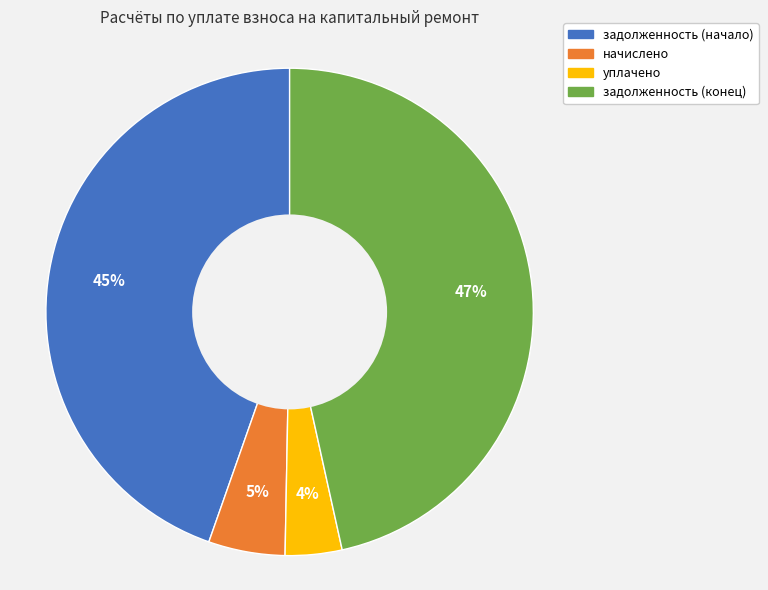

To the nearest percent, what percentage of the pie is задолженность (начало)?

45%